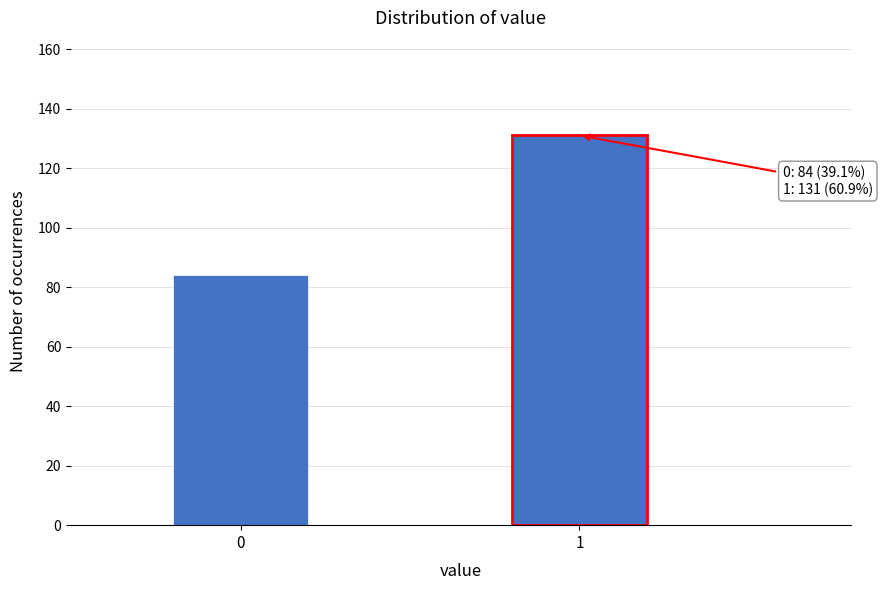

Reading left to right, list all the values displayed in this chart.

0=84	1=131